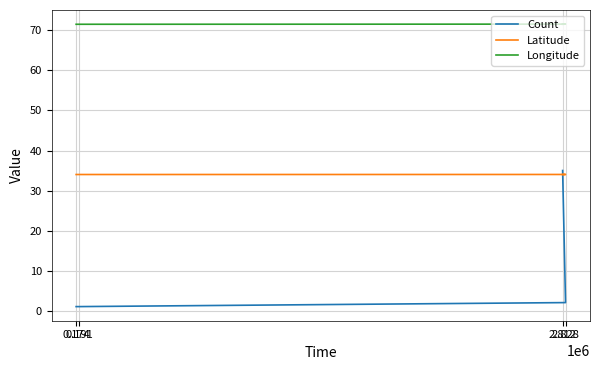

True or false: Count has more than 2 interior local peaks.

False